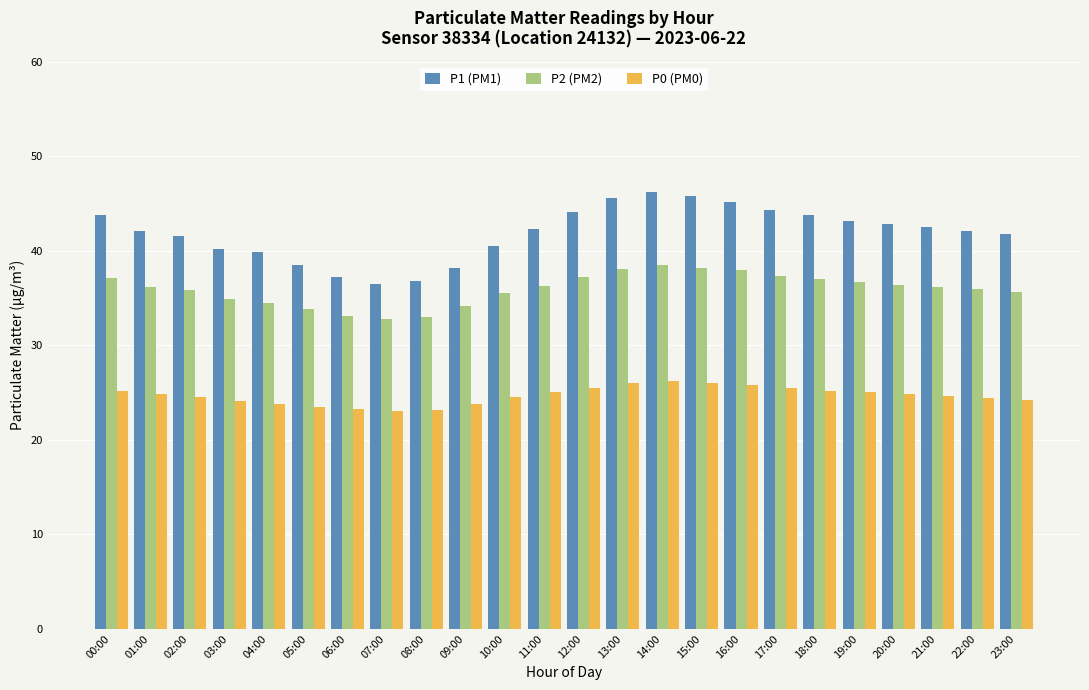

Count the number of categories in the chart.

24